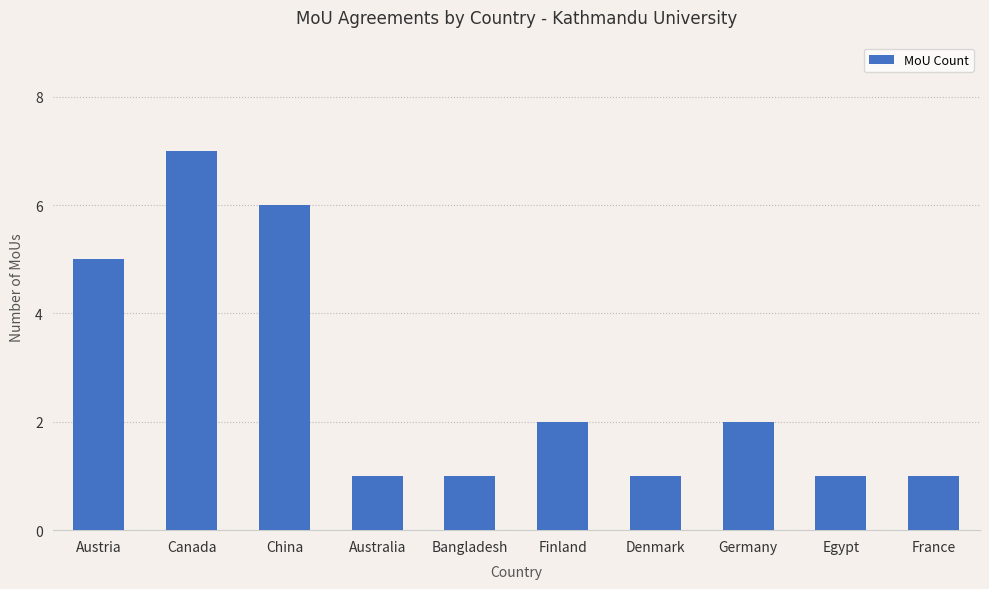

How many distinct data groups are displayed?

1